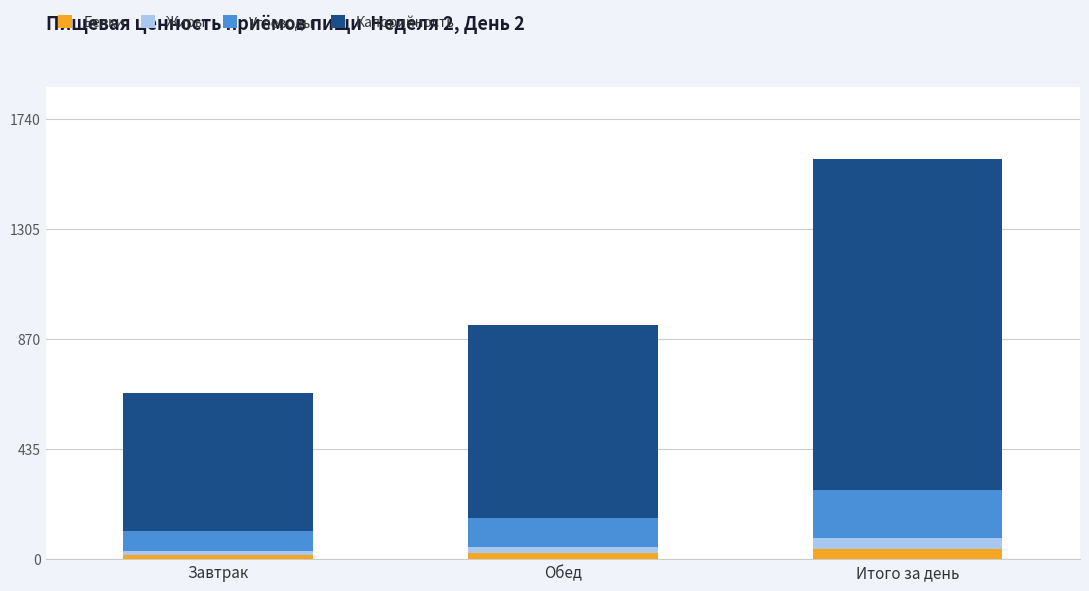

At which category is the sum across all series the highest?

Итого за день